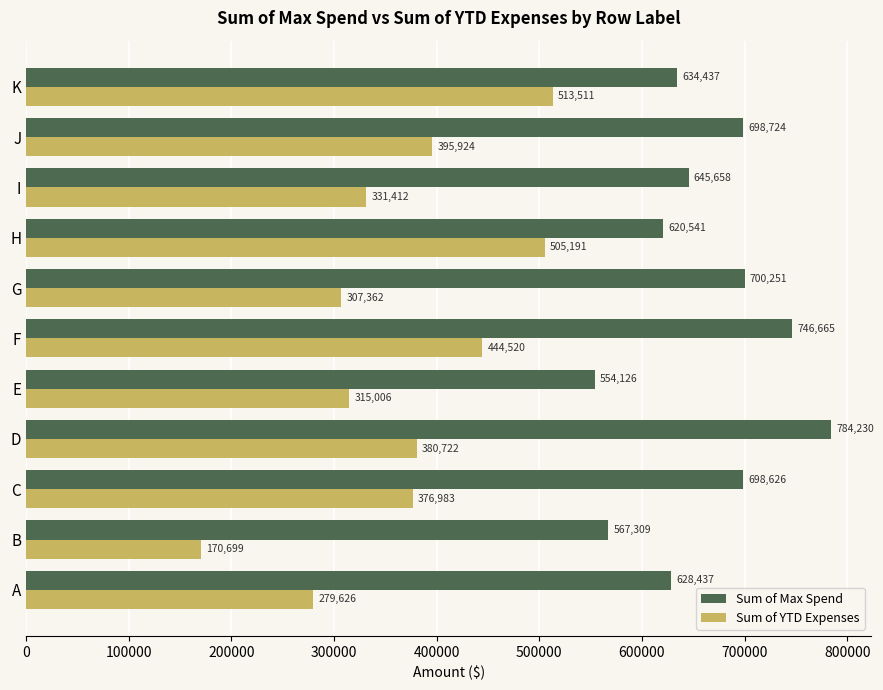

True or false: Sum of YTD Expenses has a value of 395924.4 at J.

True